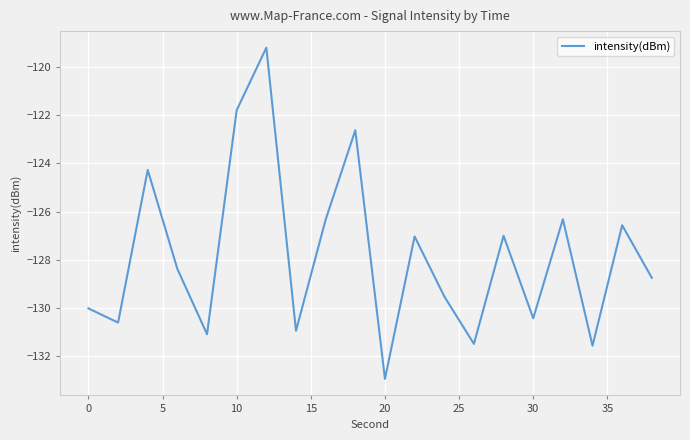

What is the smallest value displayed?

-132.9